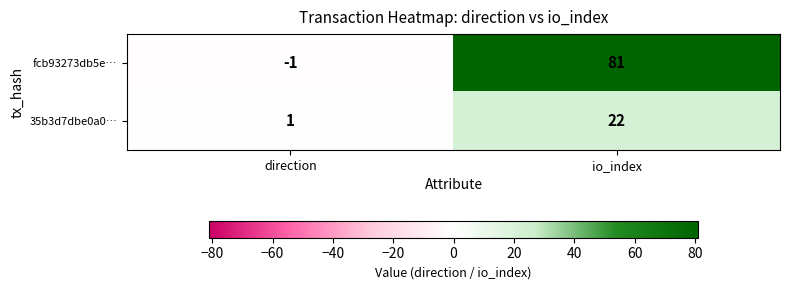

Read the fcb93273db5e… value at io_index, to the nearest 5.

80